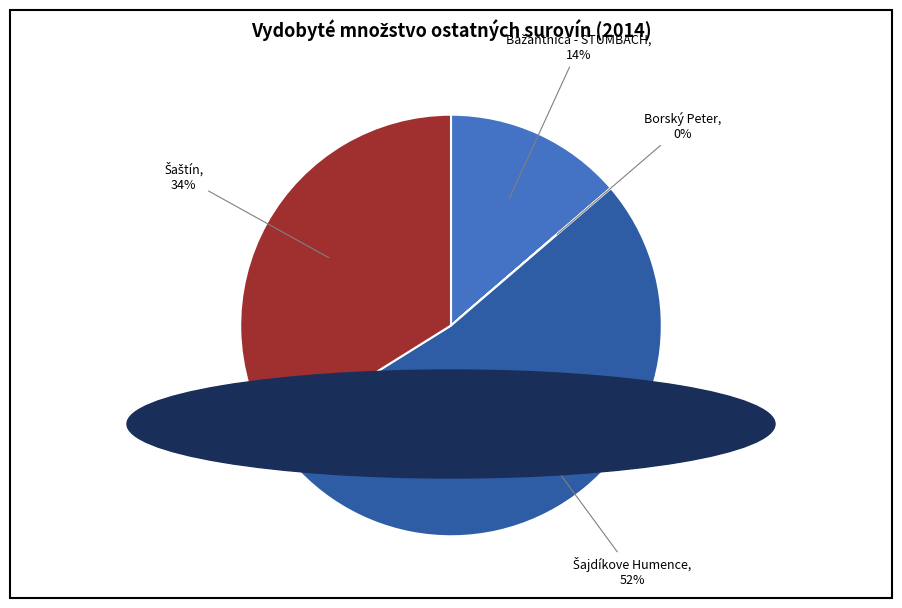

To the nearest percent, what is the average slice percentage?

25%